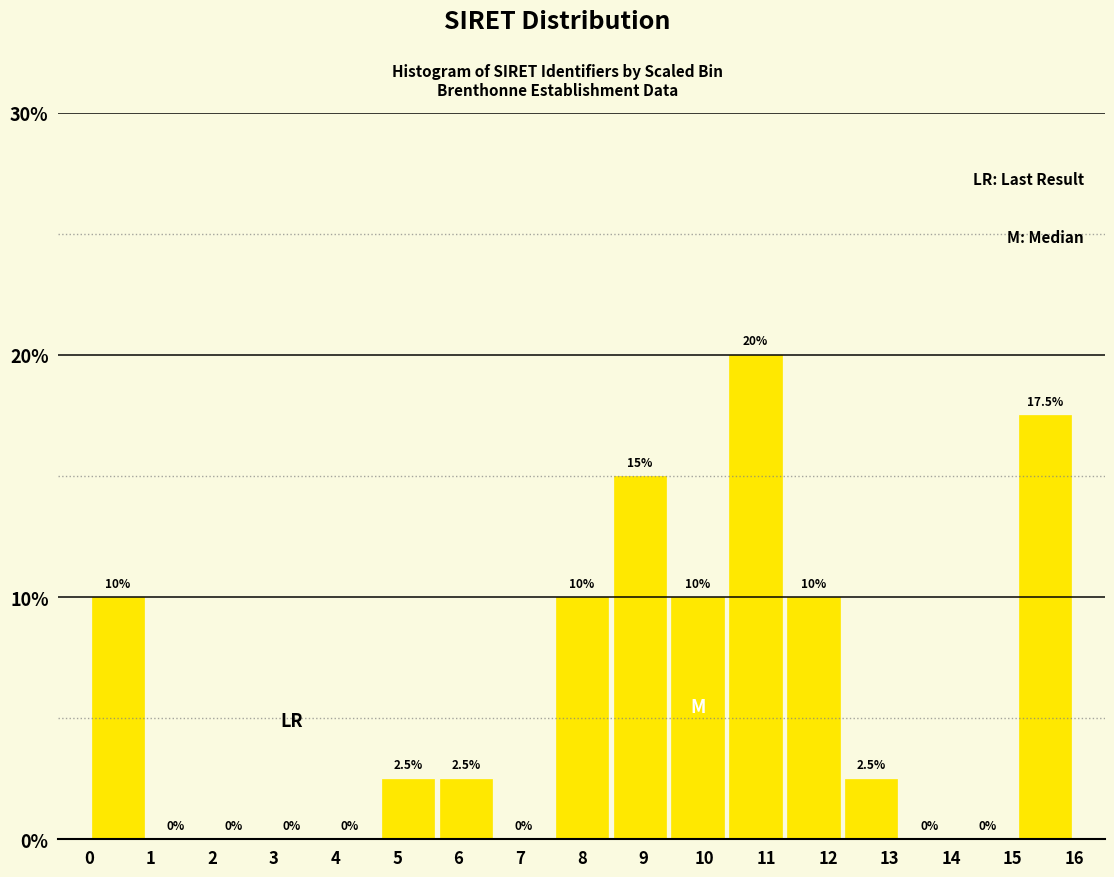

Over which range of the x-axis is the bar tallest?

10.4 to 11.3